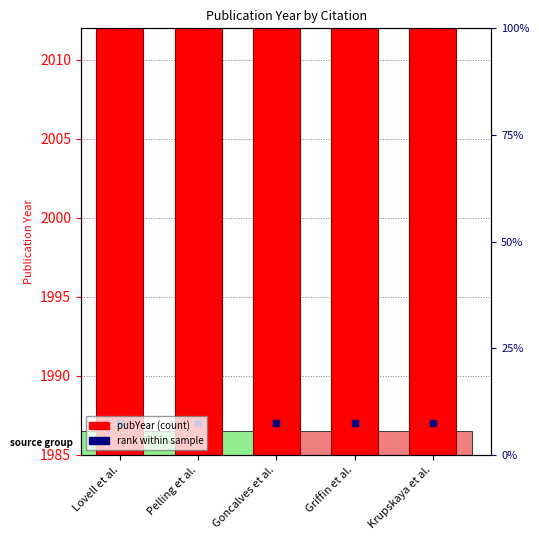

List the labels in order of value, largest first.

Griffin et al., Krupskaya et al., Goncalves et al., Lovell et al., Pelling et al.